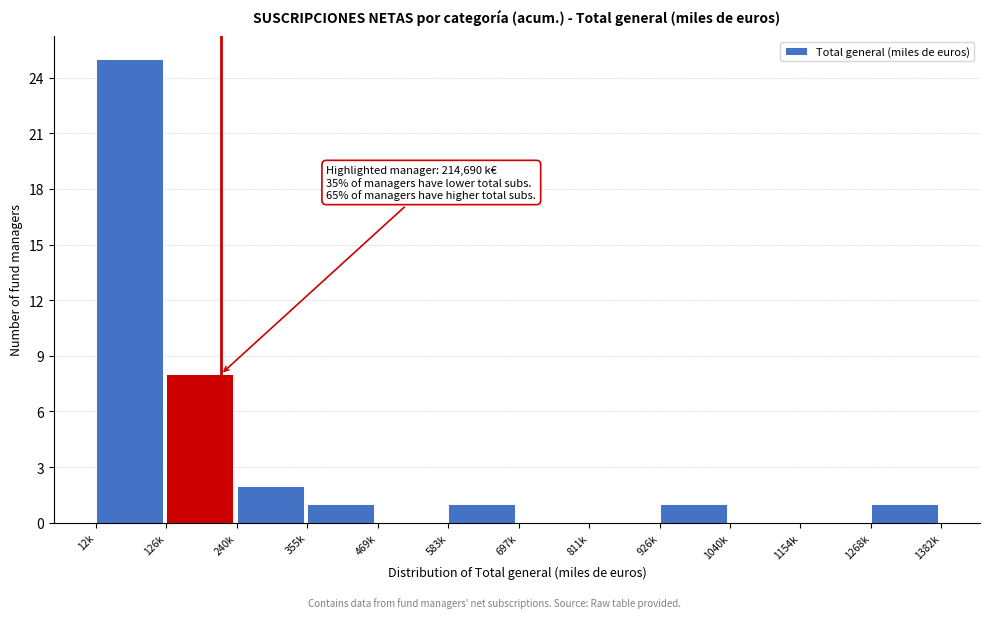

Reading left to right, list all the values displayed in this chart.

12k=25	126k=8	240k=2	355k=1	469k=0	583k=1	697k=0	811k=0	926k=1	1040k=0	1154k=0	1268k=1